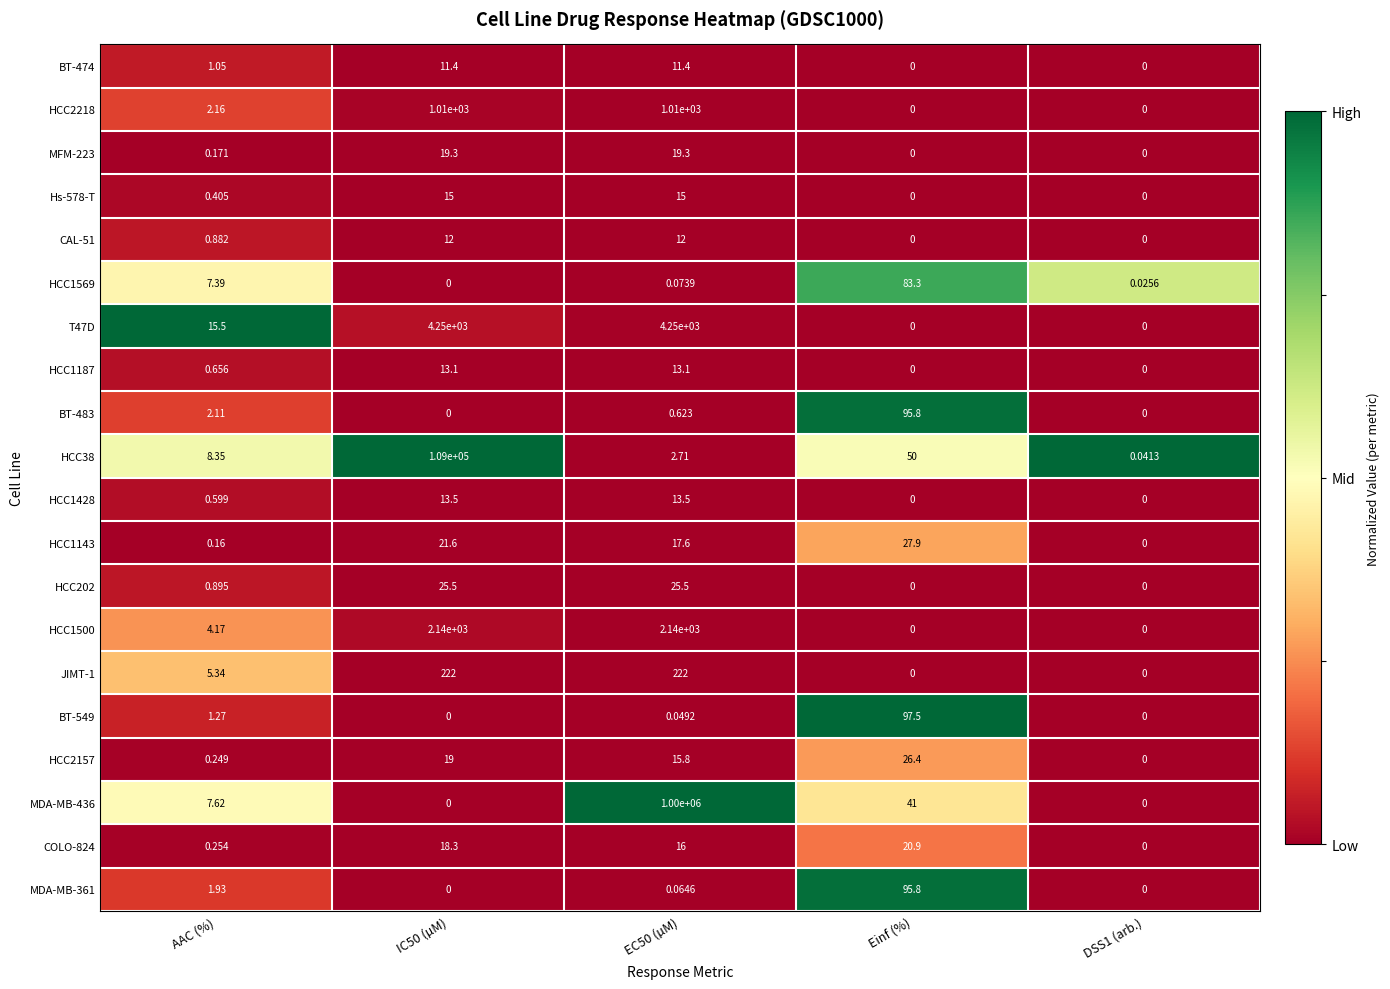

Which series has the largest total across all categories?

MDA-MB-436